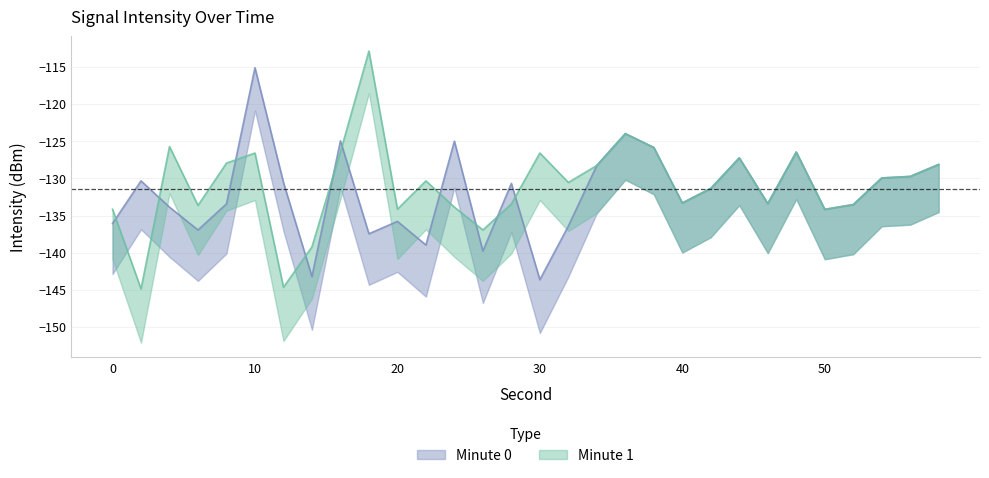

At which label does Minute 0 first exceed -131?

2